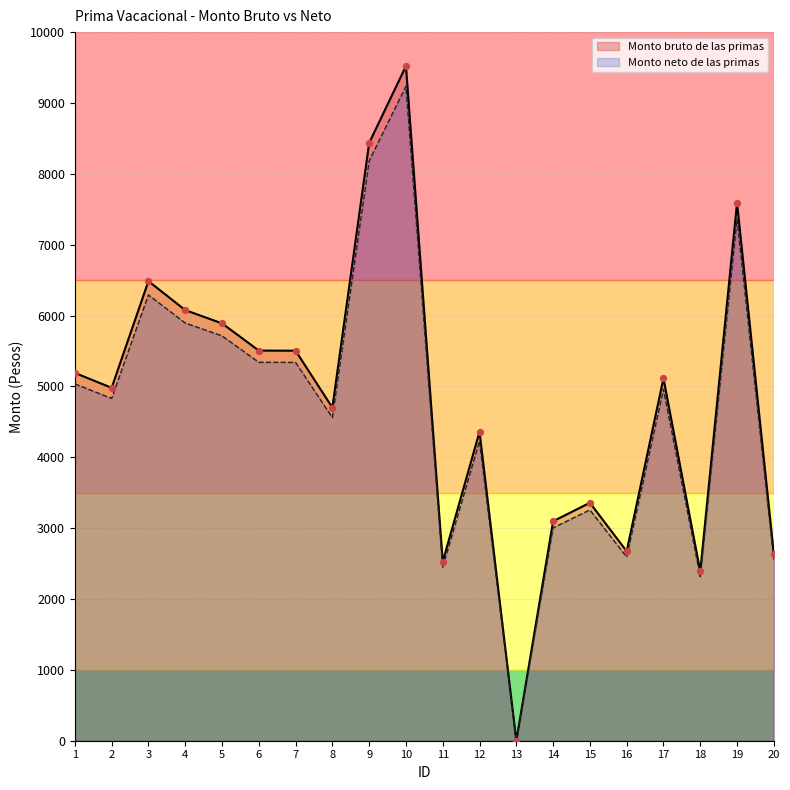

What are all the series names shown in the legend?

Monto bruto de las primas, Monto neto de las primas